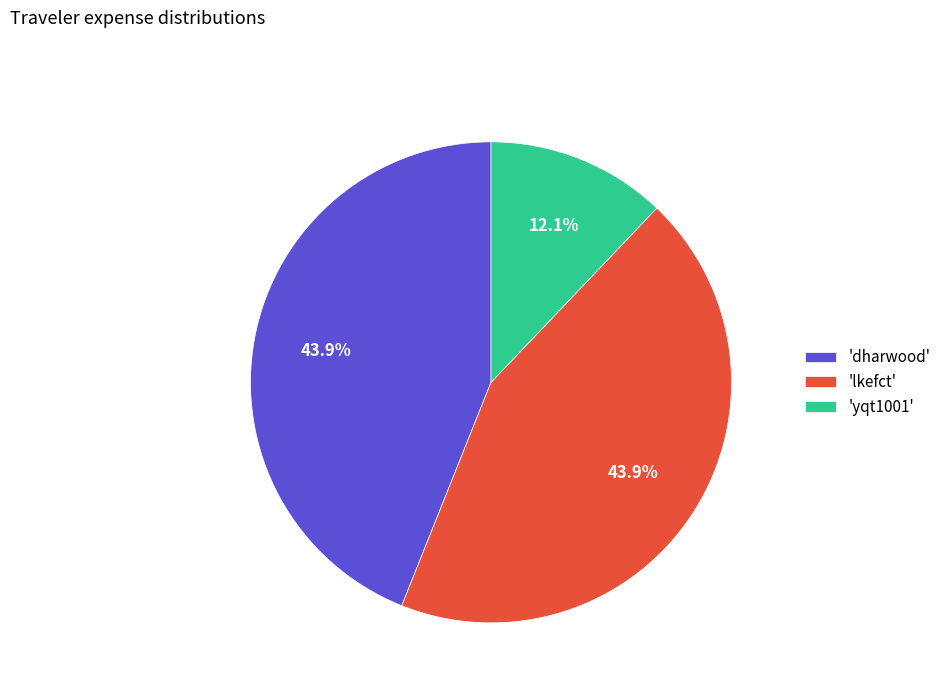

Which slice is the smallest?

'yqt1001'